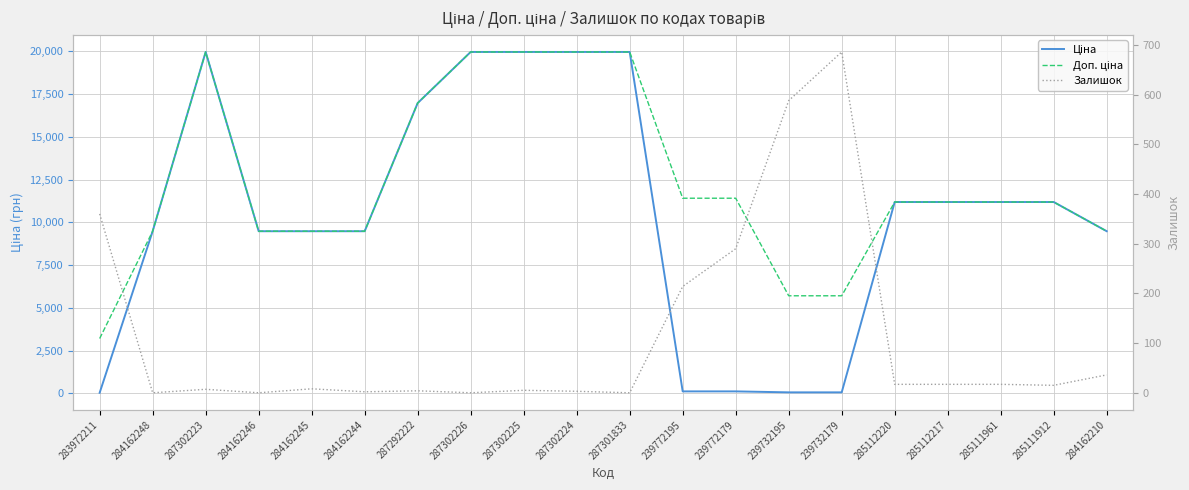

At which label is Залишок closest to 343?

283972211